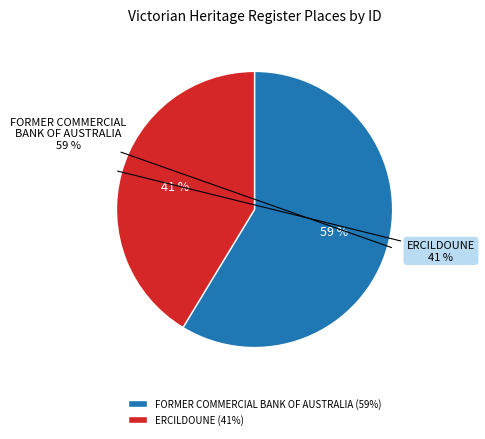

To the nearest percent, what portion does ERCILDOUNE represent?

41%